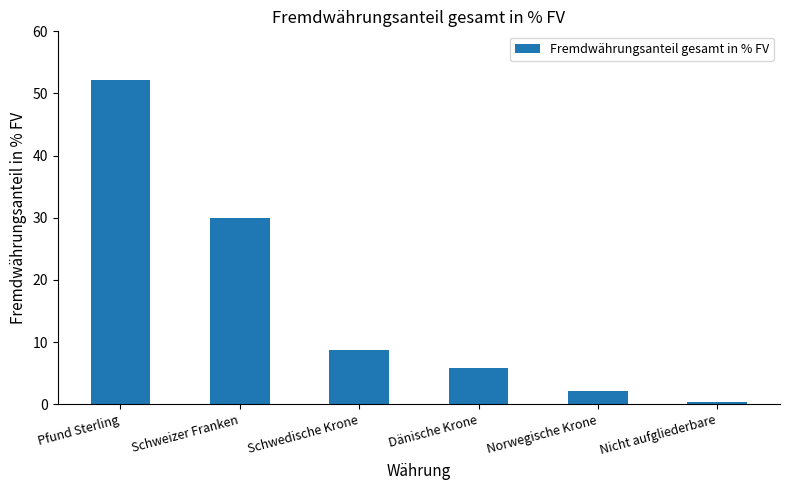

Does the chart contain any negative values?

No